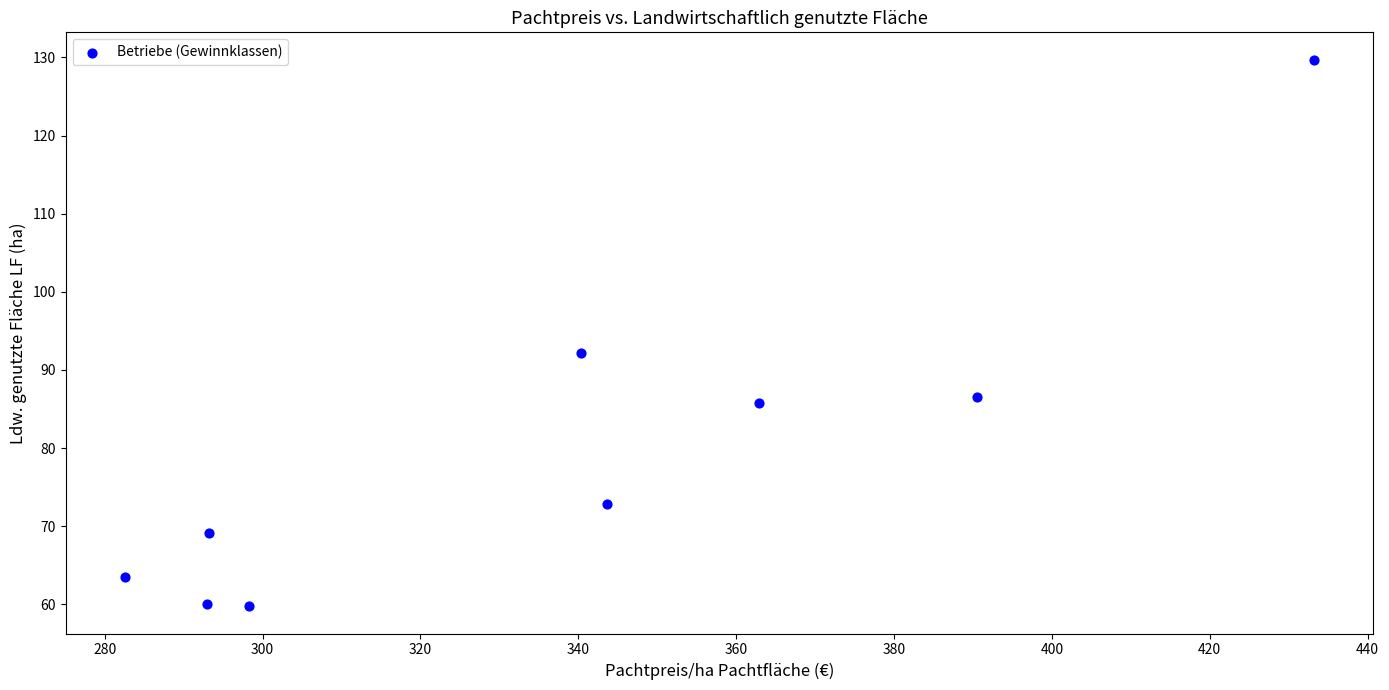

What is the range of X values (max minus min)?

150.6